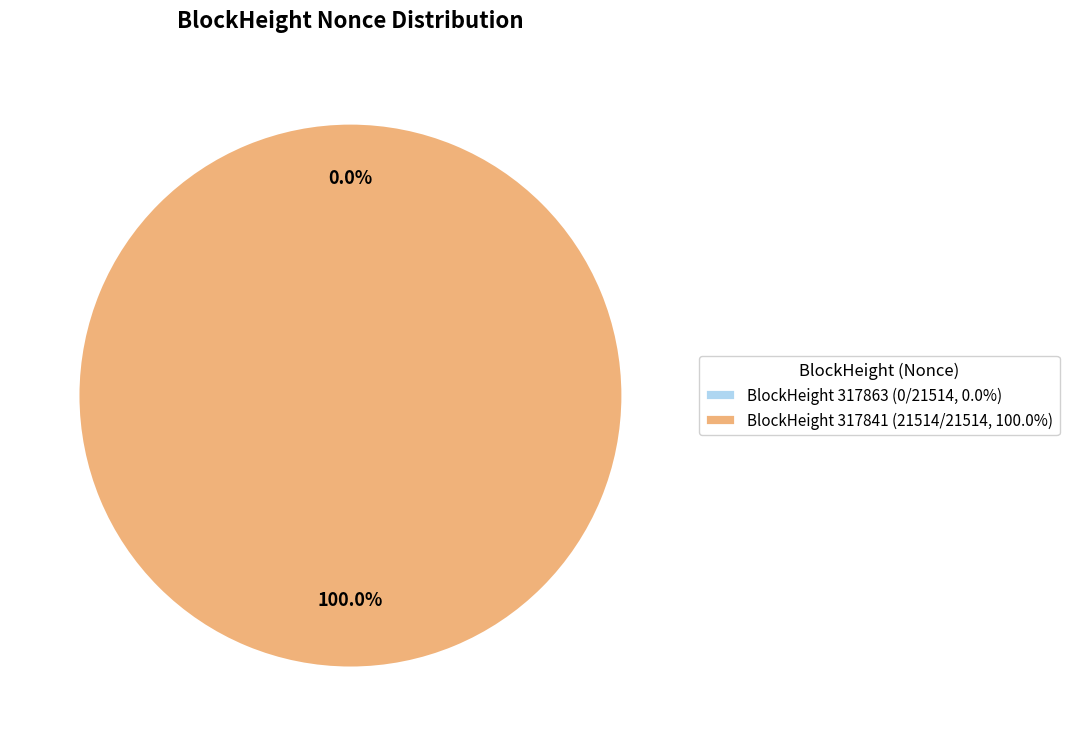

Combined, do 317863 and 317841 account for over 50%?

Yes